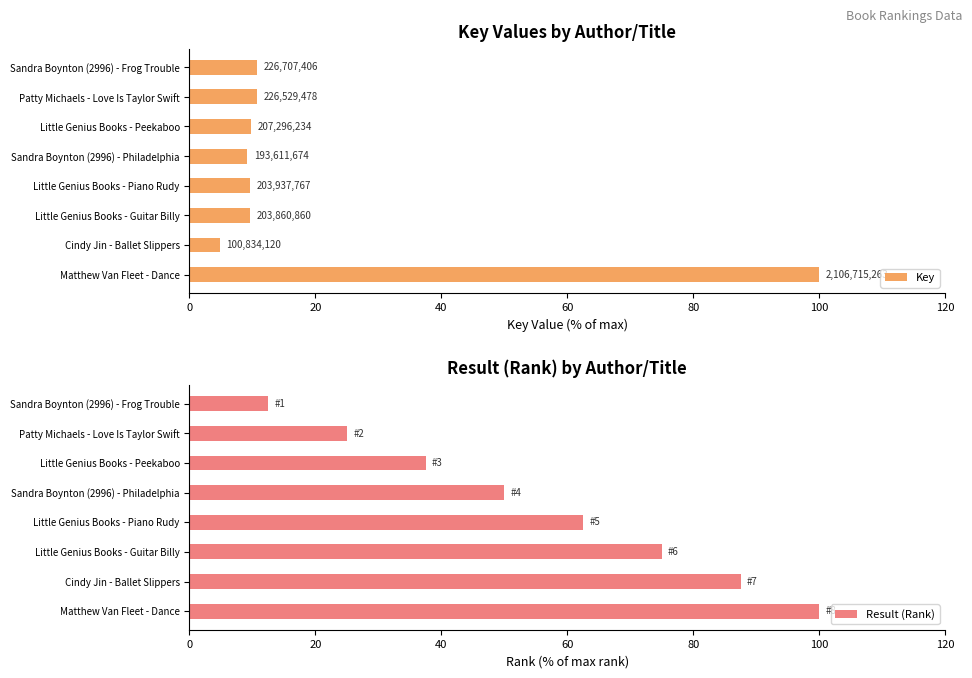

What are all the series names shown in the legend?

Key, Result (Rank)